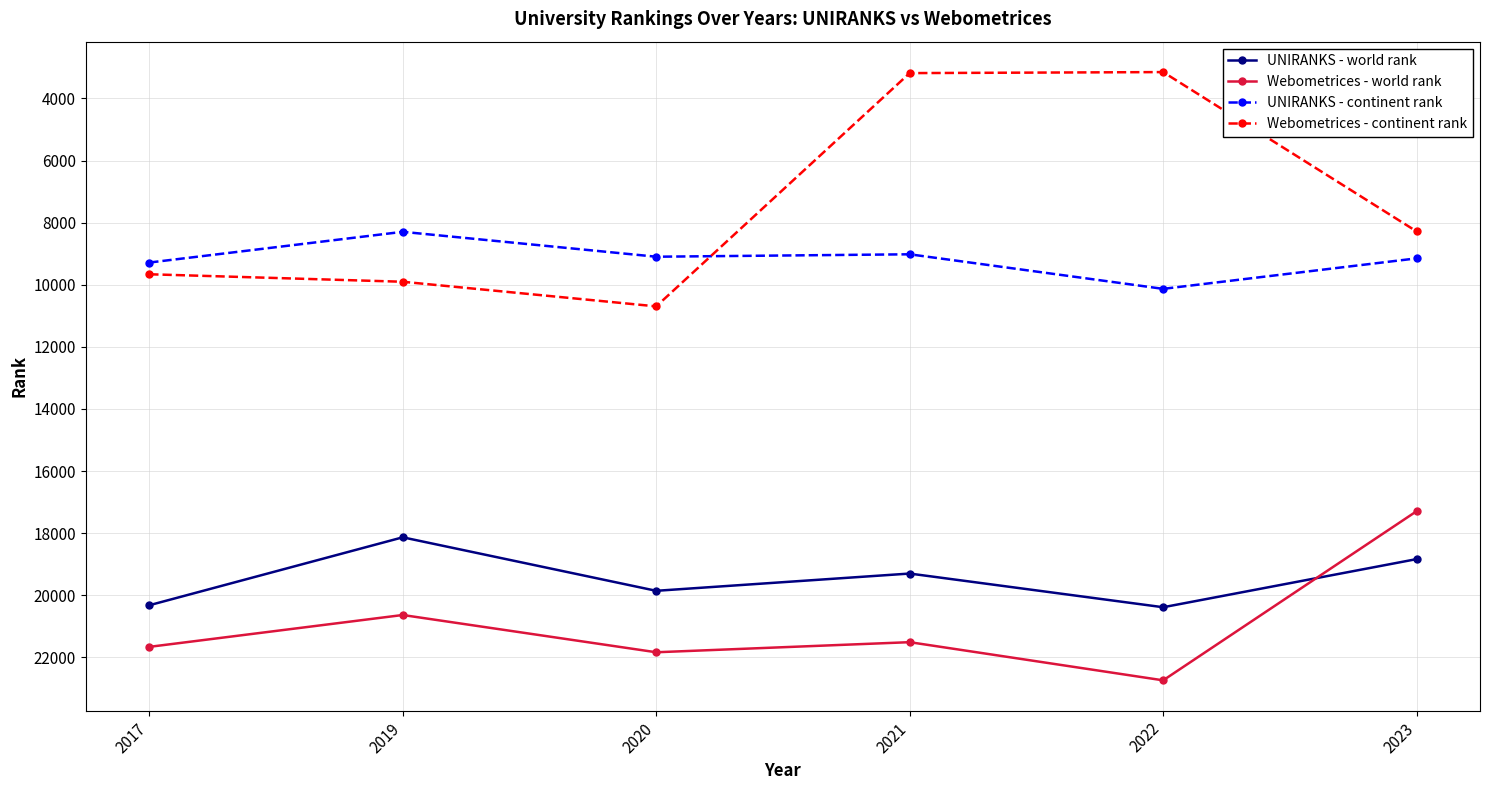

Is this an area chart (filled region under the line)?

No